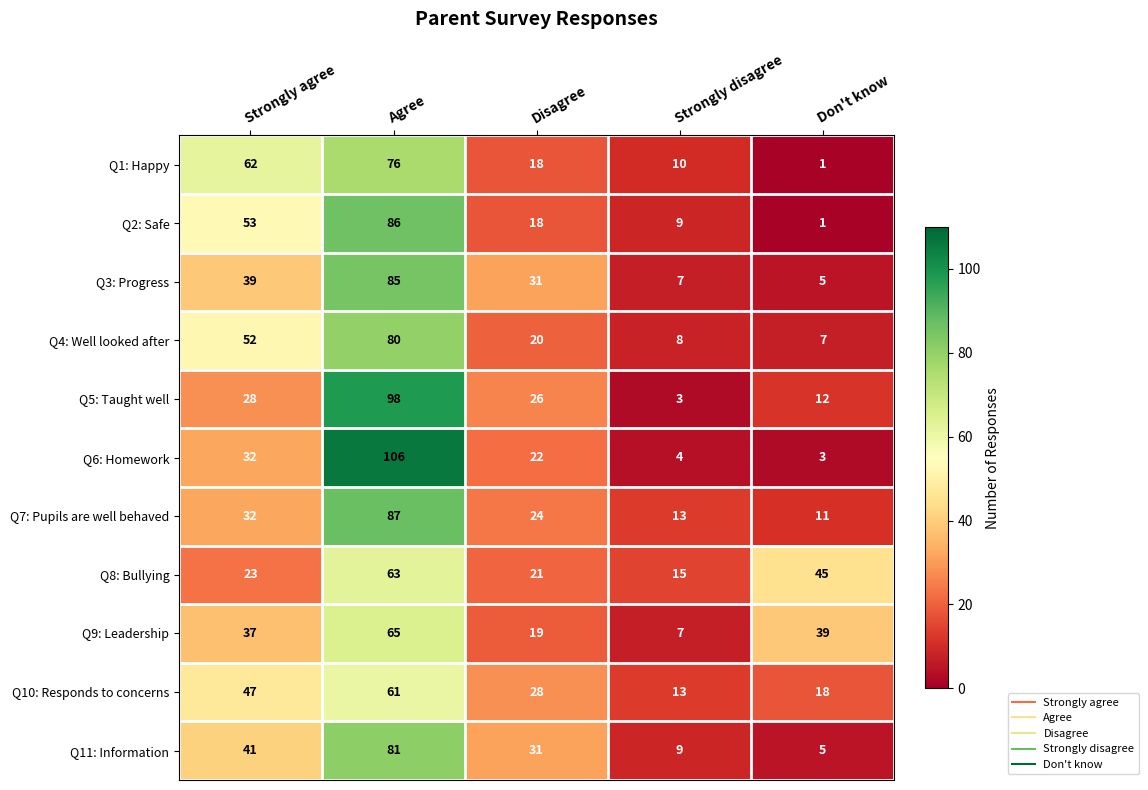

Which category has the lowest value in the Q6: Homework series?

Don't know